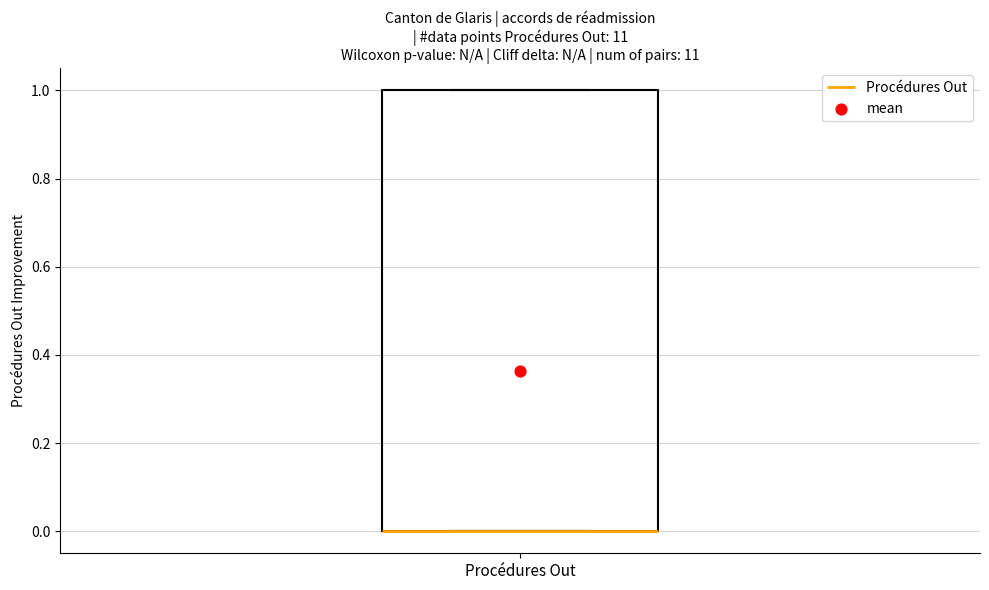

Where is the upper edge of the box for Procédures Out on the y-axis? The values are not printed on the chart, so give them approximately, as read against the axis.

1